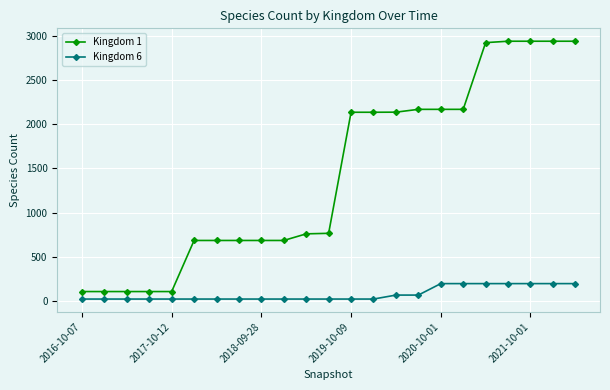

List the series in order of their peak value, highest first.

Kingdom 1, Kingdom 6